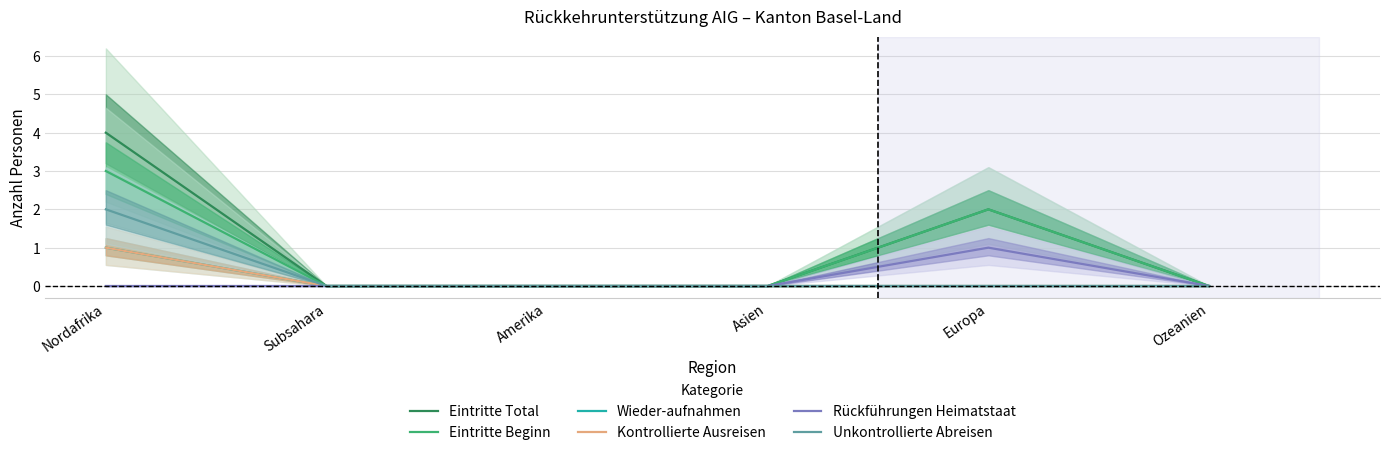

Rank the series by their maximum value, from highest to lowest.

Eintritte Total, Eintritte Beginn, Unkontrollierte Abreisen, Wieder-aufnahmen, Kontrollierte Ausreisen, Rückführungen Heimatstaat